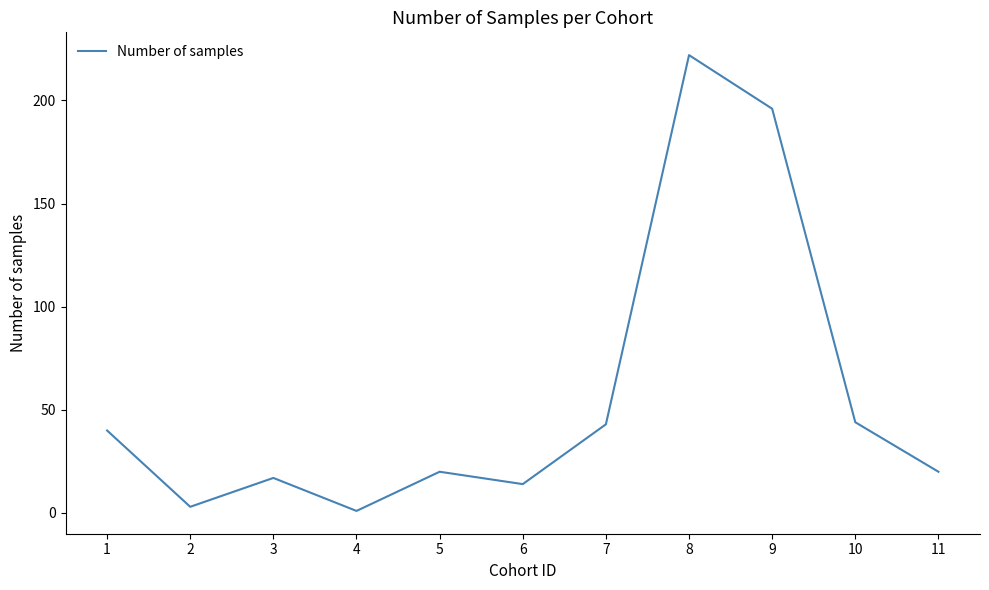

Which has a higher value, 4 or 1?

1